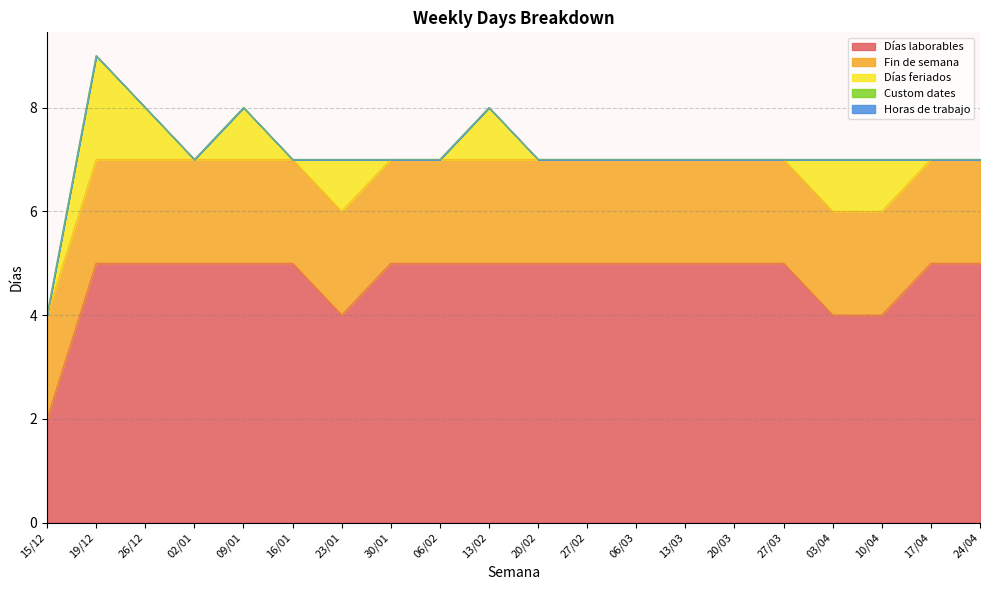

Between 02/01 and 24/04, which is larger?

02/01